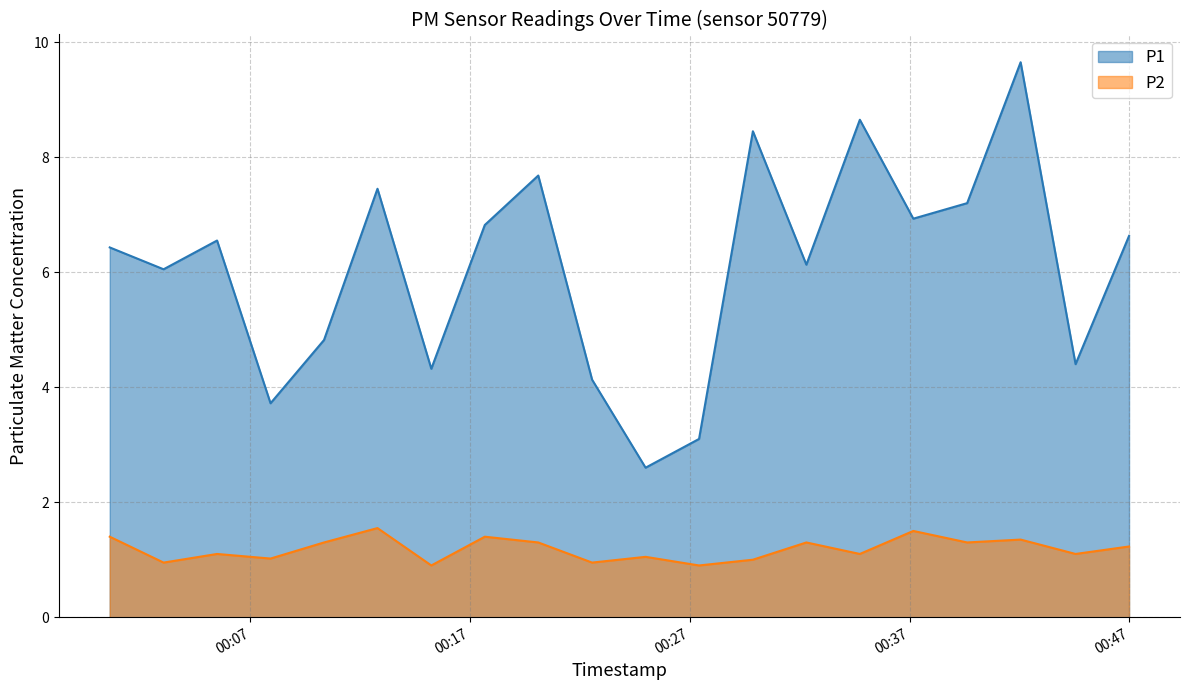

What is the difference between the second highest and minimum values in the P1 series?

6.1